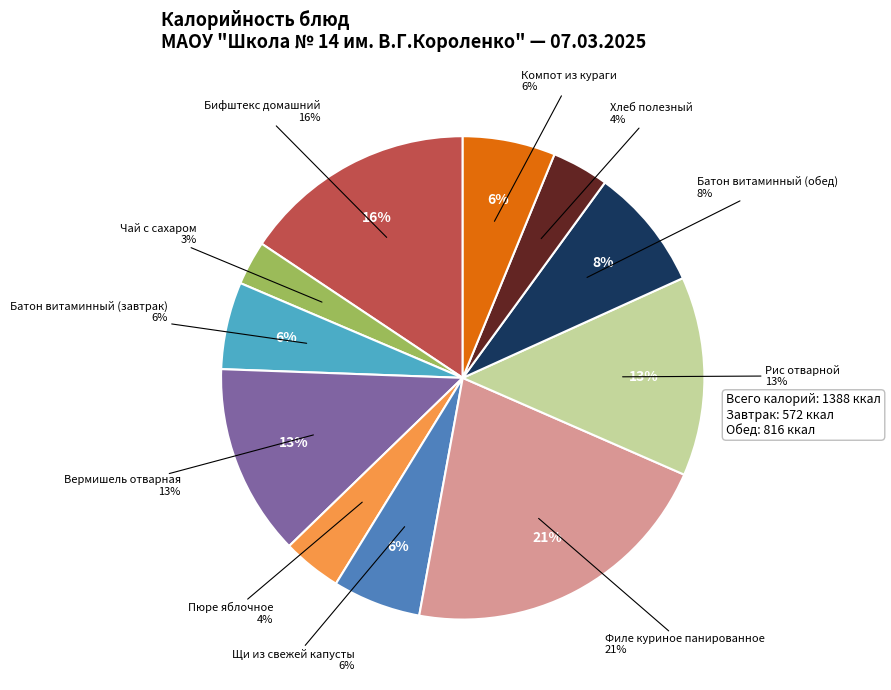

What is the change in value from Батон витаминный (обед) to Хлеб полезный?

-61